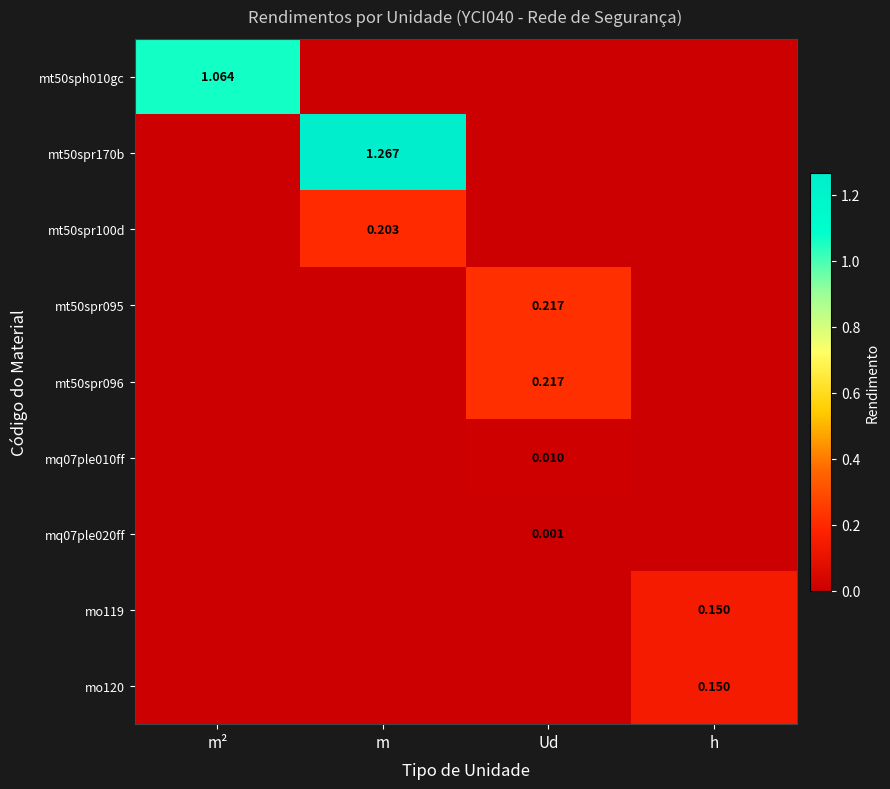

At m, list the series in order from largest to smallest.

mt50spr170b, mt50spr100d, mt50sph010gc, mt50spr095, mt50spr096, mq07ple010ff, mq07ple020ff, mo119, mo120